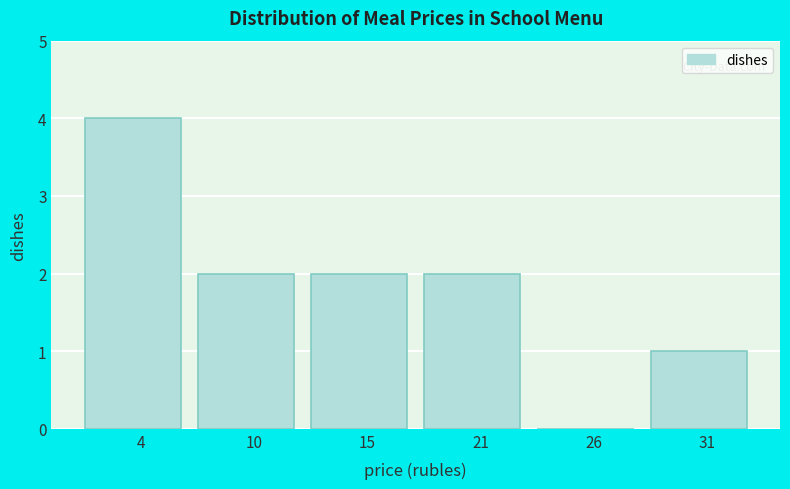

Reading right to left, transcribe all the data shown in this chart.

31=1	26=0	21=2	15=2	10=2	4=4